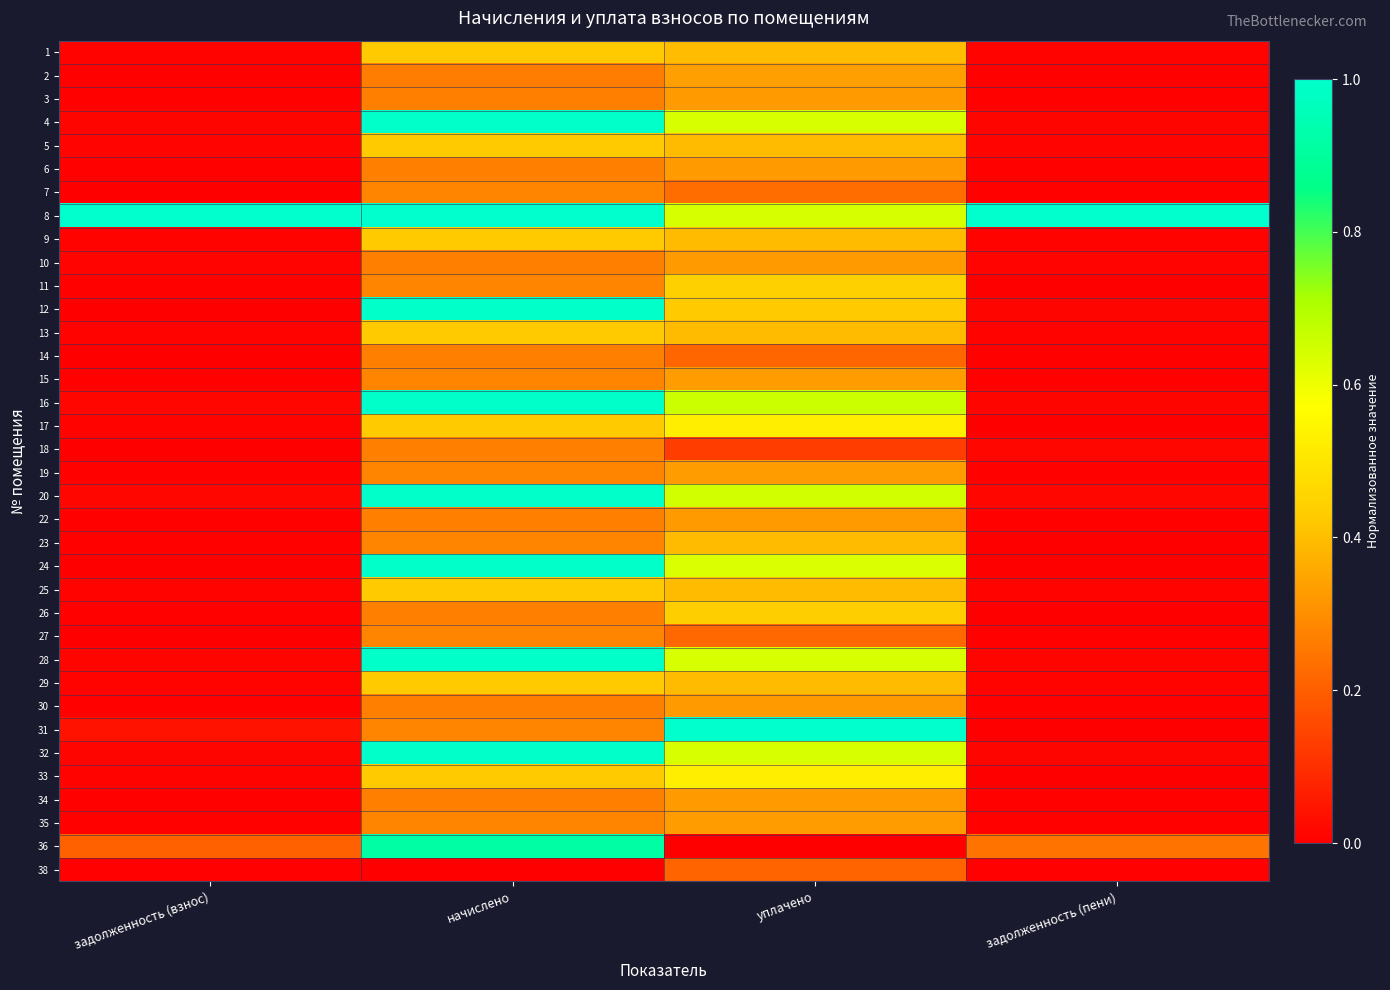

Reading left to right, list all the values displayed in this chart.

1: задолженность (взнос)=0.0	начислено=0.4	уплачено=0.4	задолженность (пени)=0.0
2: задолженность (взнос)=0.0	начислено=0.3	уплачено=0.3	задолженность (пени)=0.0
3: задолженность (взнос)=0.0	начислено=0.3	уплачено=0.3	задолженность (пени)=0.0
4: задолженность (взнос)=0.0	начислено=1.0	уплачено=0.6	задолженность (пени)=0.0
5: задолженность (взнос)=0.0	начислено=0.4	уплачено=0.4	задолженность (пени)=0.0
6: задолженность (взнос)=0.0	начислено=0.3	уплачено=0.3	задолженность (пени)=0.0
7: задолженность (взнос)=0.0	начислено=0.3	уплачено=0.2	задолженность (пени)=0.0
8: задолженность (взнос)=1.0	начислено=1.0	уплачено=0.6	задолженность (пени)=1.0
9: задолженность (взнос)=0.0	начислено=0.4	уплачено=0.4	задолженность (пени)=0.0
10: задолженность (взнос)=0.0	начислено=0.3	уплачено=0.3	задолженность (пени)=0.0
11: задолженность (взнос)=0.0	начислено=0.3	уплачено=0.4	задолженность (пени)=0.0
12: задолженность (взнос)=0.0	начислено=1.0	уплачено=0.4	задолженность (пени)=0.0
13: задолженность (взнос)=0.0	начислено=0.4	уплачено=0.4	задолженность (пени)=0.0
14: задолженность (взнос)=0.0	начислено=0.3	уплачено=0.2	задолженность (пени)=0.0
15: задолженность (взнос)=0.0	начислено=0.3	уплачено=0.3	задолженность (пени)=0.0
16: задолженность (взнос)=0.0	начислено=1.0	уплачено=0.7	задолженность (пени)=0.0
17: задолженность (взнос)=0.0	начислено=0.4	уплачено=0.5	задолженность (пени)=0.0
18: задолженность (взнос)=0.0	начислено=0.3	уплачено=0.1	задолженность (пени)=0.0
19: задолженность (взнос)=0.0	начислено=0.3	уплачено=0.3	задолженность (пени)=0.0
20: задолженность (взнос)=0.0	начислено=1.0	уплачено=0.6	задолженность (пени)=0.0
22: задолженность (взнос)=0.0	начислено=0.3	уплачено=0.3	задолженность (пени)=0.0
23: задолженность (взнос)=0.0	начислено=0.3	уплачено=0.4	задолженность (пени)=0.0
24: задолженность (взнос)=0.0	начислено=1.0	уплачено=0.6	задолженность (пени)=0.0
25: задолженность (взнос)=0.0	начислено=0.4	уплачено=0.4	задолженность (пени)=0.0
26: задолженность (взнос)=0.0	начислено=0.3	уплачено=0.4	задолженность (пени)=0.0
27: задолженность (взнос)=0.0	начислено=0.3	уплачено=0.2	задолженность (пени)=0.0
28: задолженность (взнос)=0.0	начислено=1.0	уплачено=0.6	задолженность (пени)=0.0
29: задолженность (взнос)=0.0	начислено=0.4	уплачено=0.4	задолженность (пени)=0.0
30: задолженность (взнос)=0.0	начислено=0.3	уплачено=0.3	задолженность (пени)=0.0
31: задолженность (взнос)=0.0	начислено=0.3	уплачено=1.0	задолженность (пени)=0.0
32: задолженность (взнос)=0.0	начислено=1.0	уплачено=0.6	задолженность (пени)=0.0
33: задолженность (взнос)=0.0	начислено=0.4	уплачено=0.5	задолженность (пени)=0.0
34: задолженность (взнос)=0.0	начислено=0.3	уплачено=0.3	задолженность (пени)=0.0
35: задолженность (взнос)=0.0	начислено=0.3	уплачено=0.3	задолженность (пени)=0.0
36: задолженность (взнос)=0.2	начислено=0.9	уплачено=0.0	задолженность (пени)=0.2
38: задолженность (взнос)=0.0	начислено=0.0	уплачено=0.2	задолженность (пени)=0.0